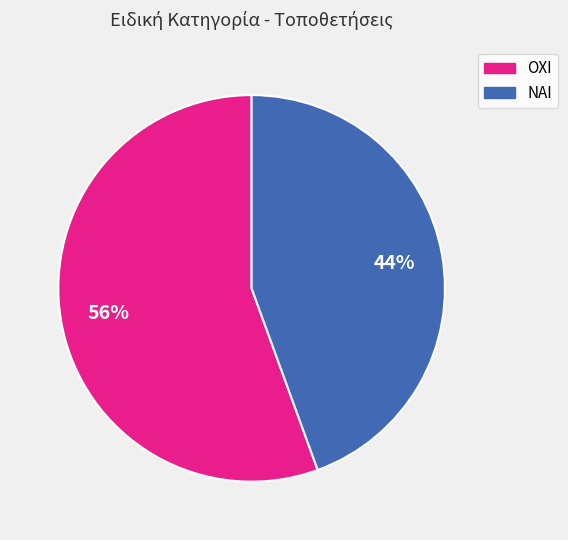

True or false: ΟΧΙ accounts for 67% of the total.

False